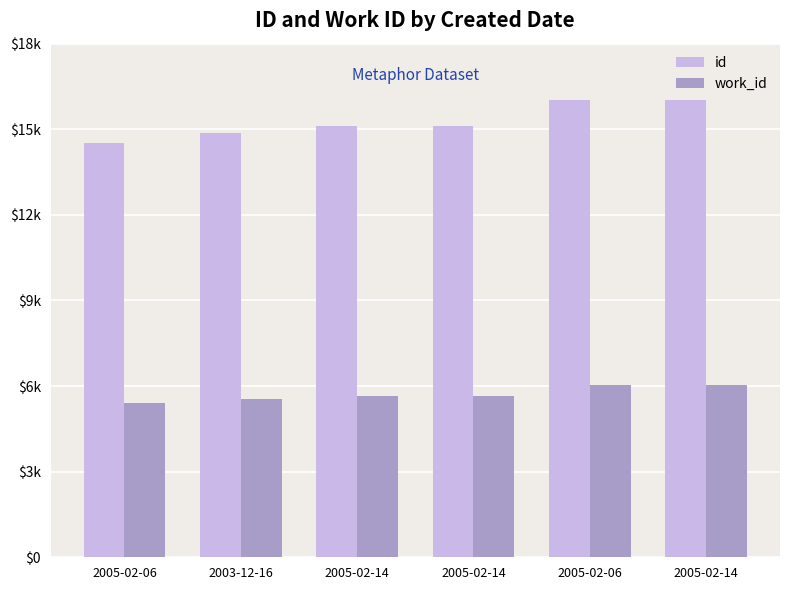

What is the difference between the maximum and second lowest values in the work_id series?

491